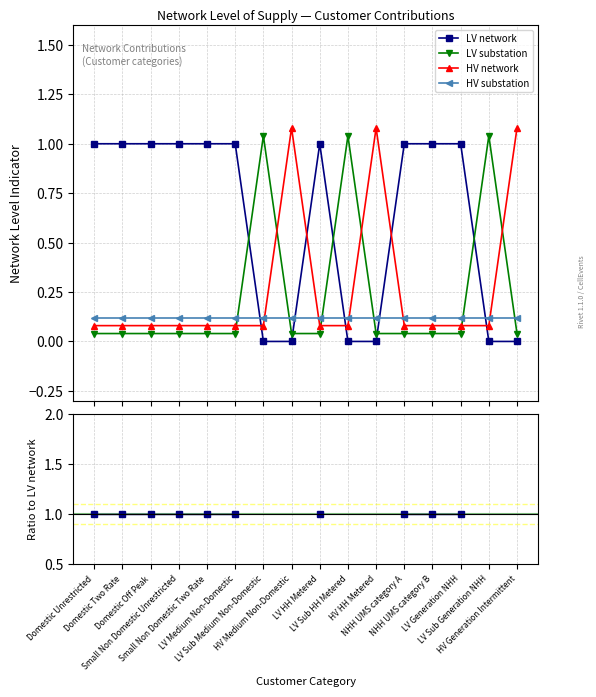

How many lines are shown in the chart?

4